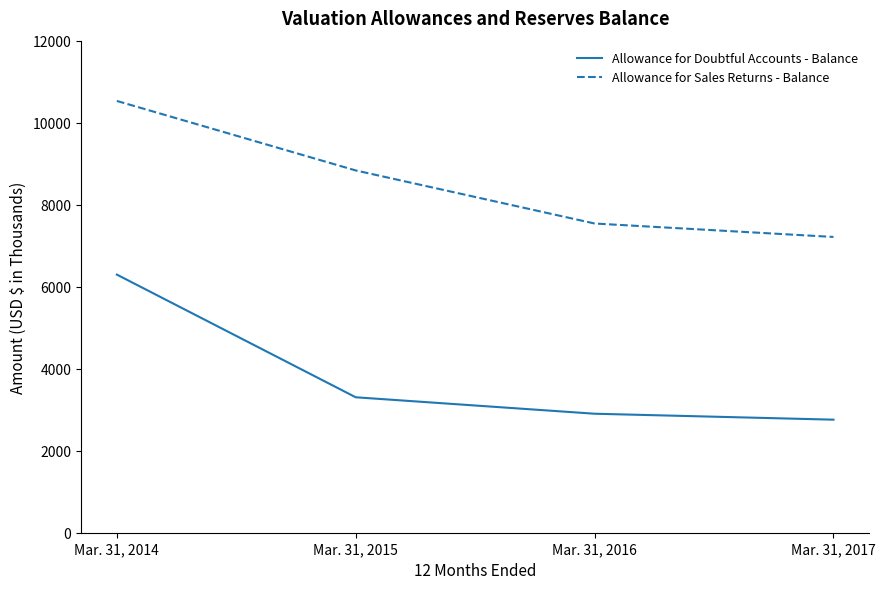

Reading left to right, extract all data points from this chart.

Allowance for Doubtful Accounts - Balance: Mar. 31, 2014=6295	Mar. 31, 2015=3303	Mar. 31, 2016=2902	Mar. 31, 2017=2757
Allowance for Sales Returns - Balance: Mar. 31, 2014=10530	Mar. 31, 2015=8835	Mar. 31, 2016=7541	Mar. 31, 2017=7213